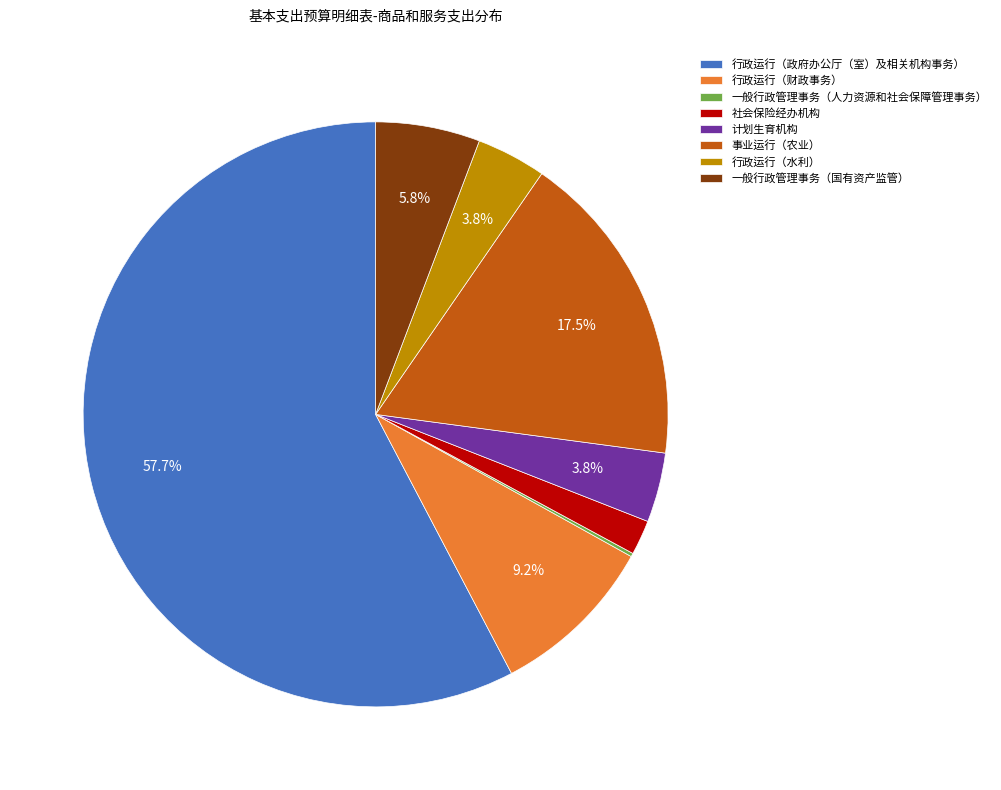

Is there any slice that represents more than half of the pie?

Yes